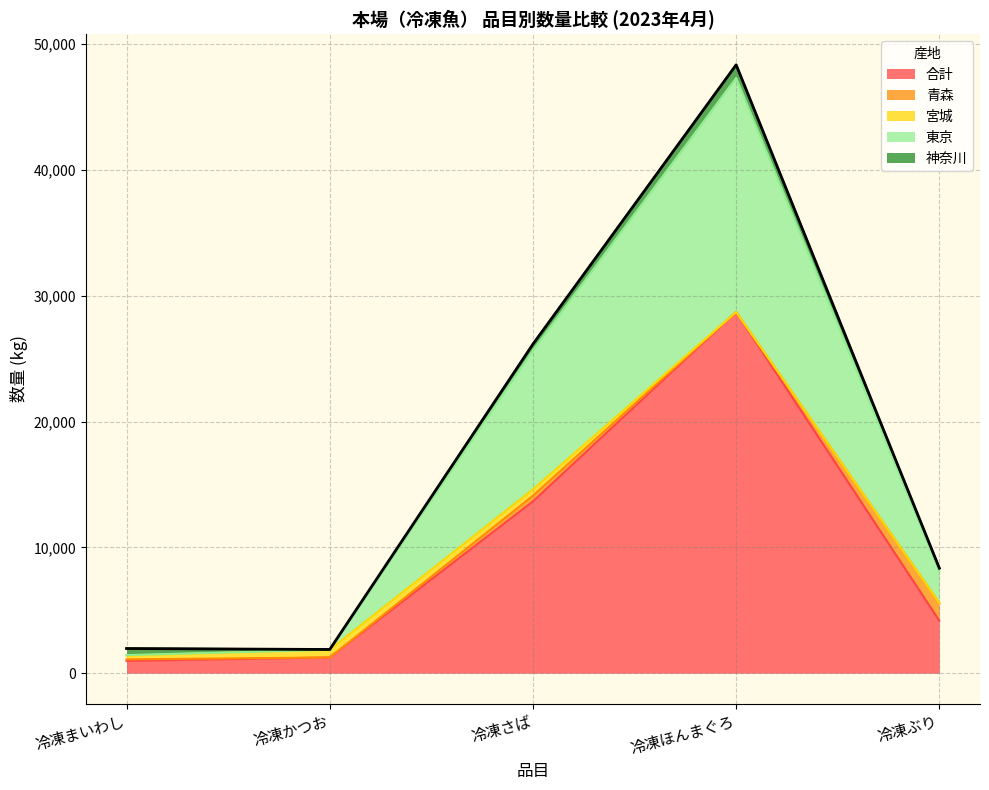

At which category is the sum across all series the highest?

冷凍ほんまぐろ